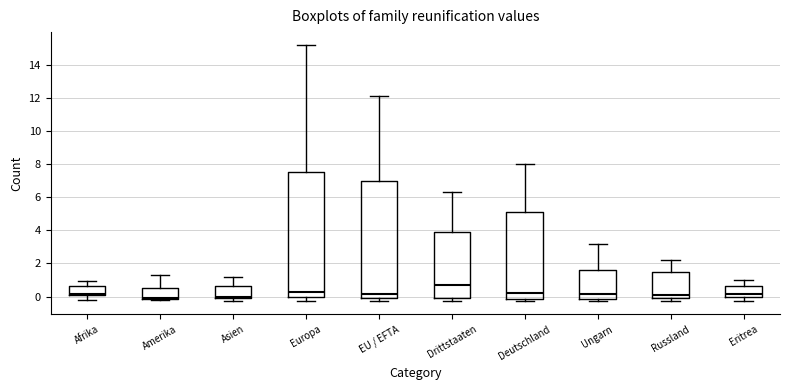

Reading left to right, read every box against the y-axis: the position of its median line, the range the box covers, and the ends of its whiskers. The values are not printed on the chart, so give them approximately, as read against the axis.

Afrika: median 0.2, box 0.0 to 0.6, whiskers -0.2 to 1.0
Amerika: median 0.0, box -0.2 to 0.6, whiskers -0.2 to 1.2
Asien: median 0.0, box -0.2 to 0.6, whiskers -0.2 (just below the box's lower edge) to 1.2
Europa: median 0.2, box 0.0 to 7.6, whiskers -0.2 to 15.2
EU / EFTA: median 0.2, box -0.2 to 7.0, whiskers -0.2 (just below the box's lower edge) to 12.0
Drittstaaten: median 0.8, box 0.0 to 3.8, whiskers -0.2 to 6.2
Deutschland: median 0.2, box -0.2 to 5.0, whiskers -0.2 (just below the box's lower edge) to 8.0
Ungarn: median 0.2, box -0.2 to 1.6, whiskers -0.2 (just below the box's lower edge) to 3.2
Russland: median 0.0 (just above the box's lower edge), box 0.0 to 1.4, whiskers -0.2 to 2.2
Eritrea: median 0.2, box 0.0 to 0.6, whiskers -0.2 to 1.0